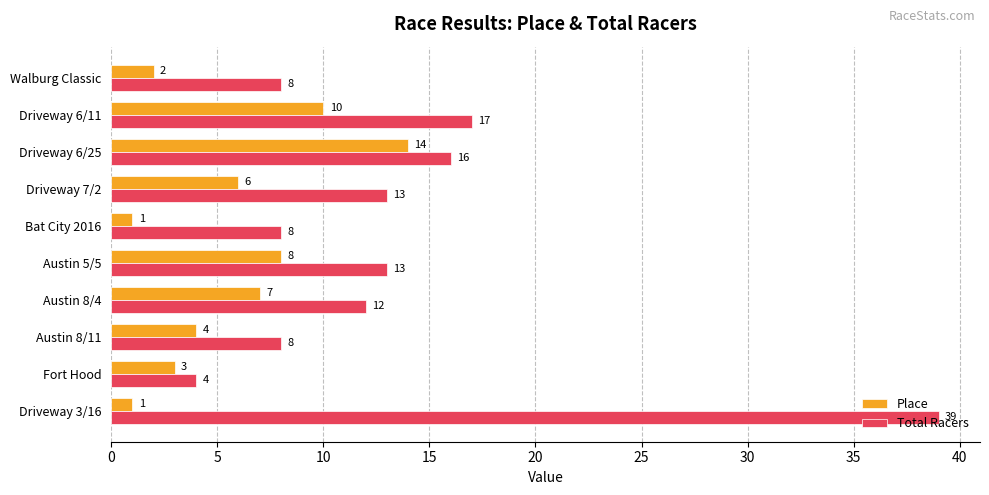

What is the average value of the Place series?

6